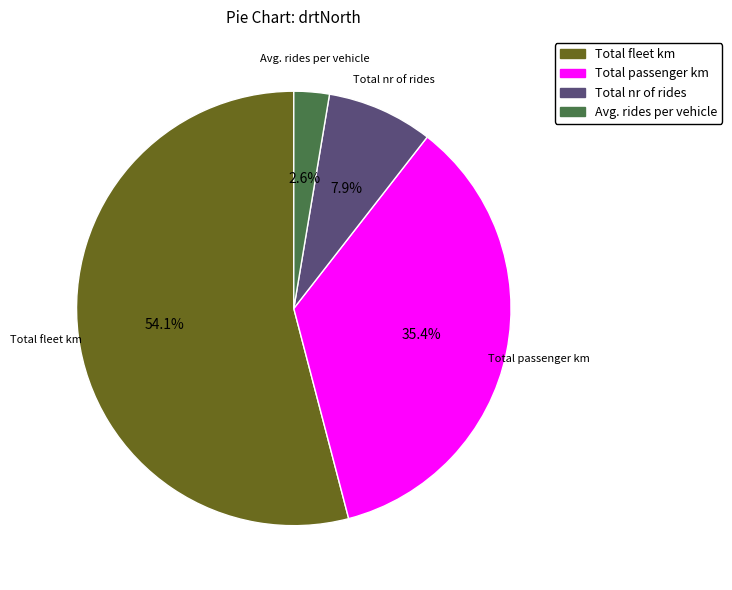

To the nearest percent, what percentage of the pie is Avg. rides per vehicle?

3%